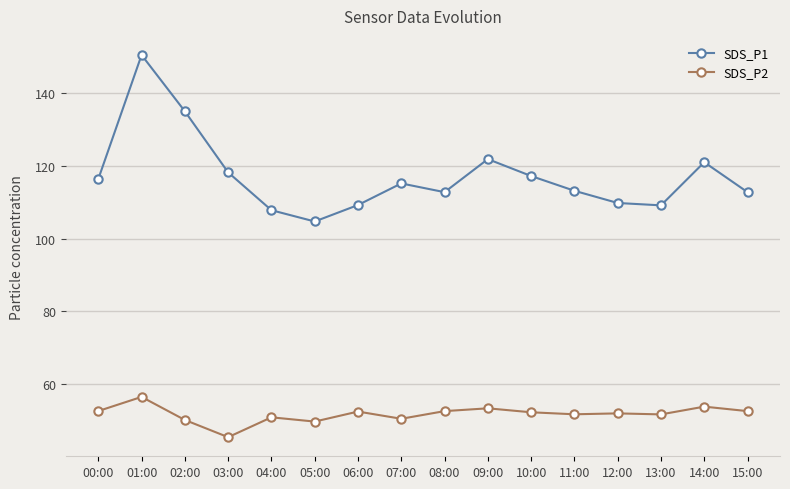

True or false: SDS_P1 has more than 1 points higher than both neighbors.

True